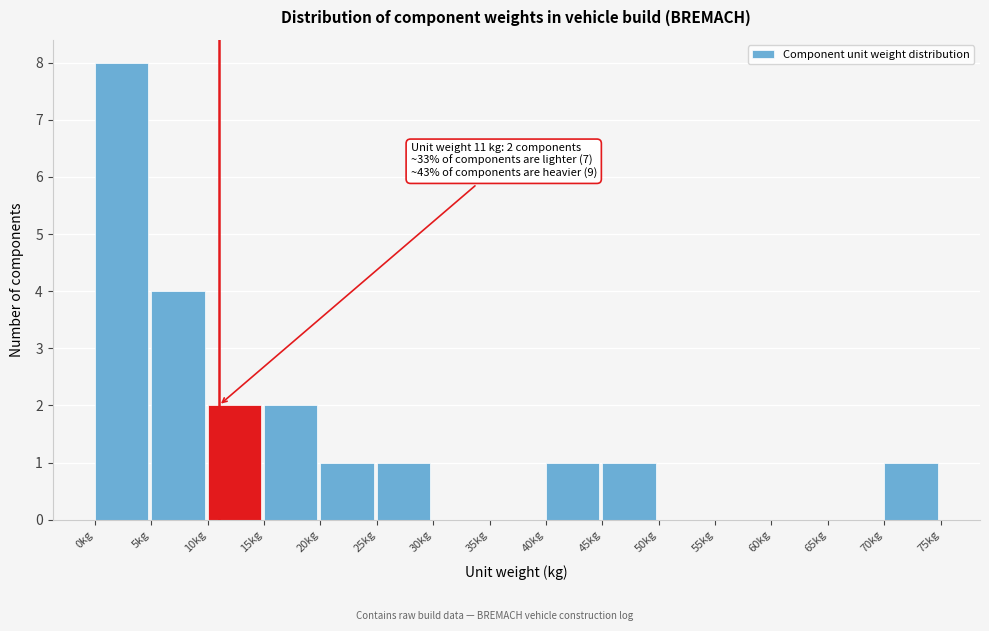

Over which range of the x-axis is the bar tallest?

0 to 5